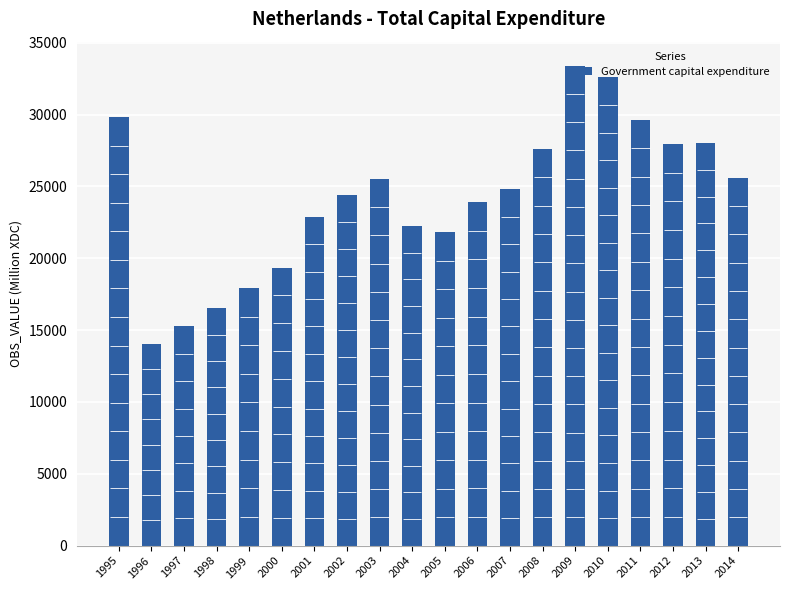

Rank the categories by value from highest to lowest.

2009, 2010, 1995, 2011, 2013, 2012, 2008, 2014, 2003, 2007, 2002, 2006, 2001, 2004, 2005, 2000, 1999, 1998, 1997, 1996